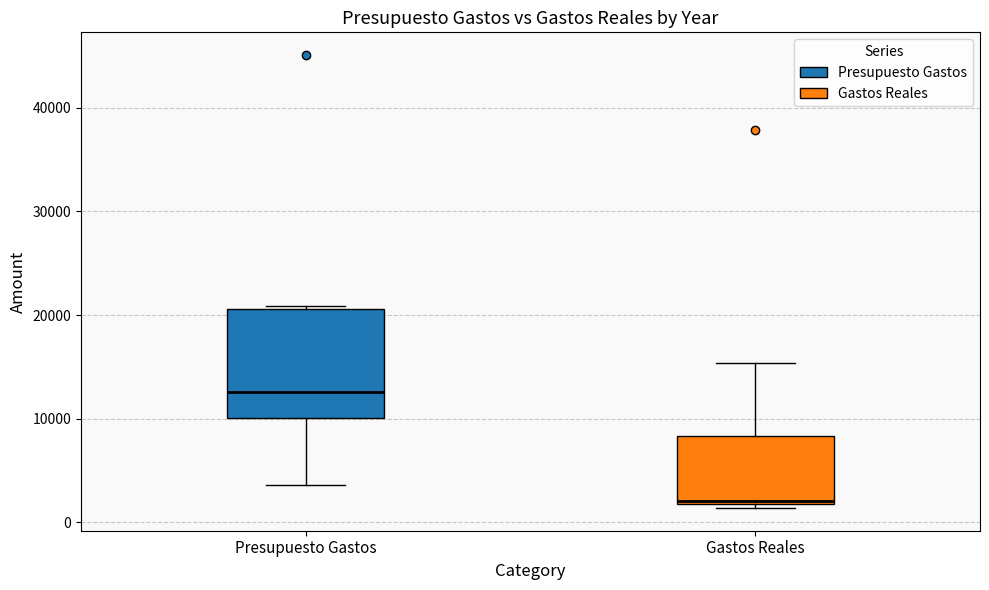

Where is the upper edge of the box for Gastos Reales on the y-axis? The values are not printed on the chart, so give them approximately, as read against the axis.

8000